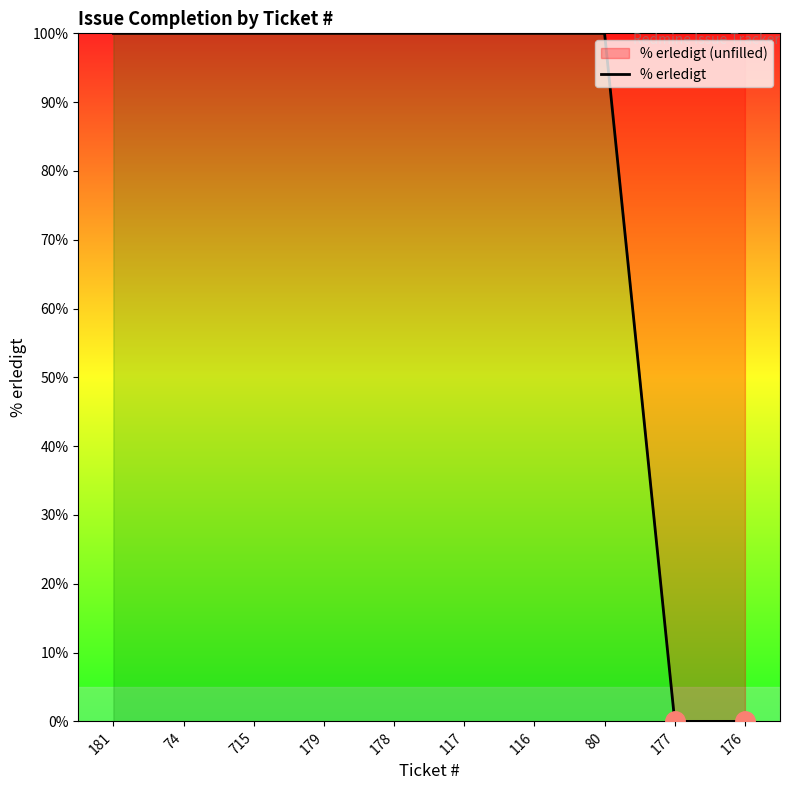

What is the sum of all values?

800